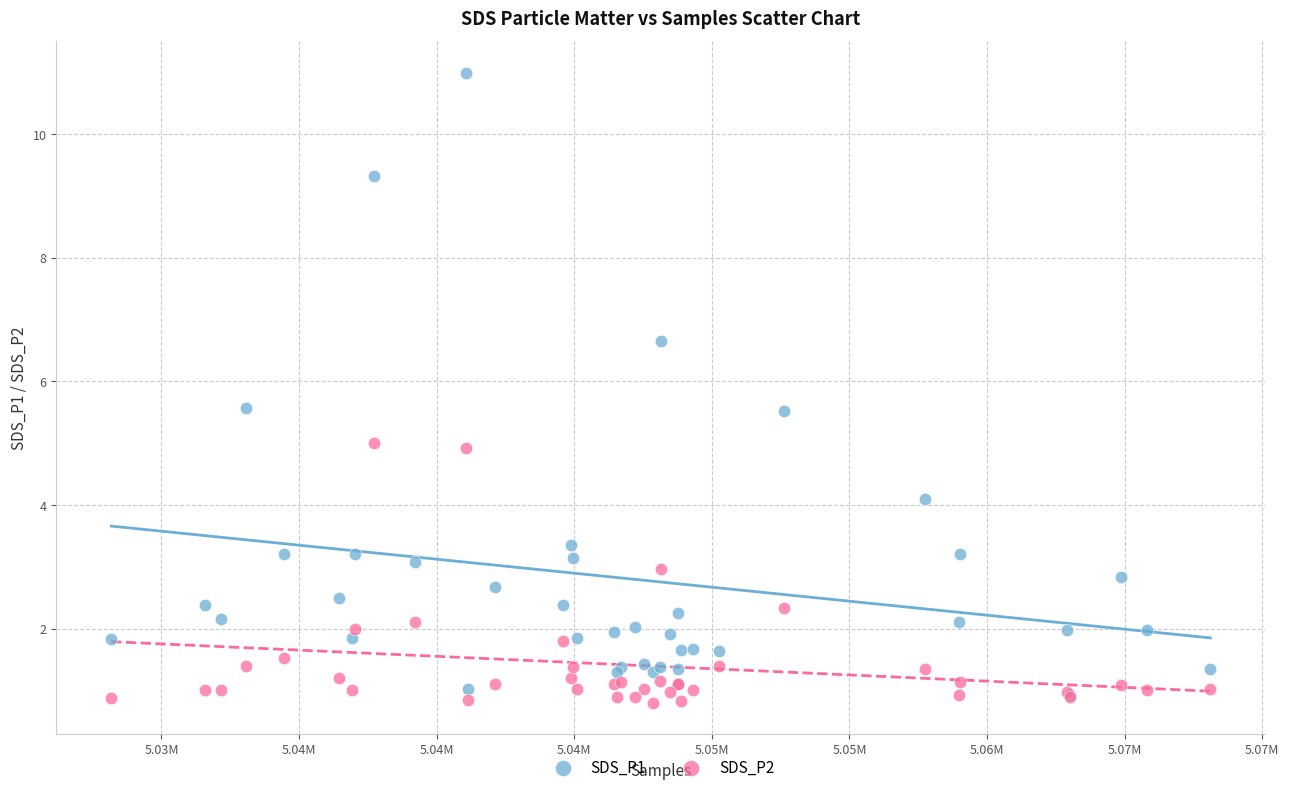

What are all the series names shown in the legend?

SDS_P1, SDS_P2